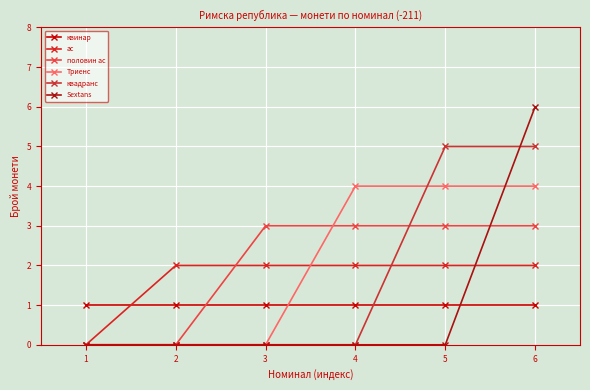

What is the maximum value shown in the chart?

6